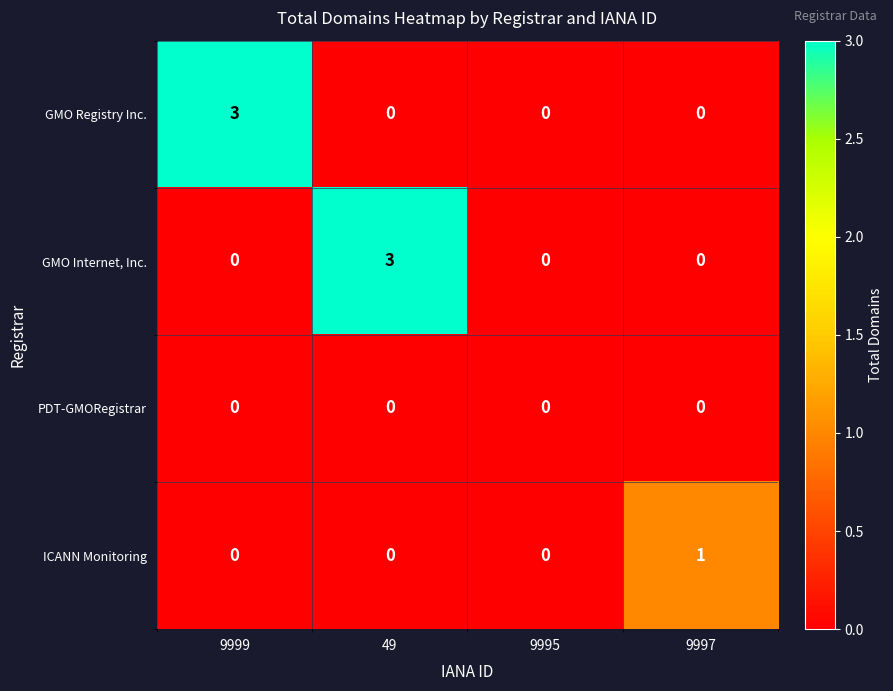

What is the greatest value displayed?

3